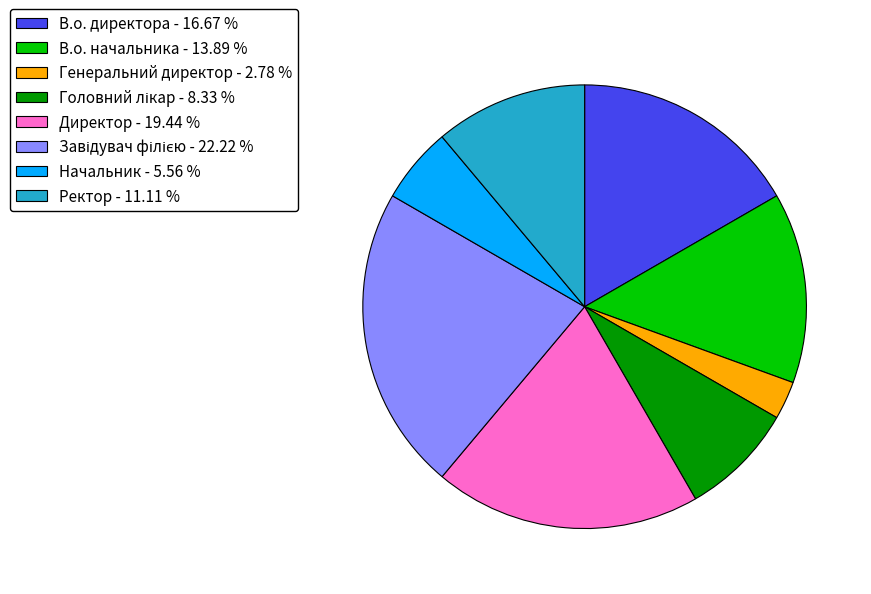

Which slice is the smallest?

Генеральний директор